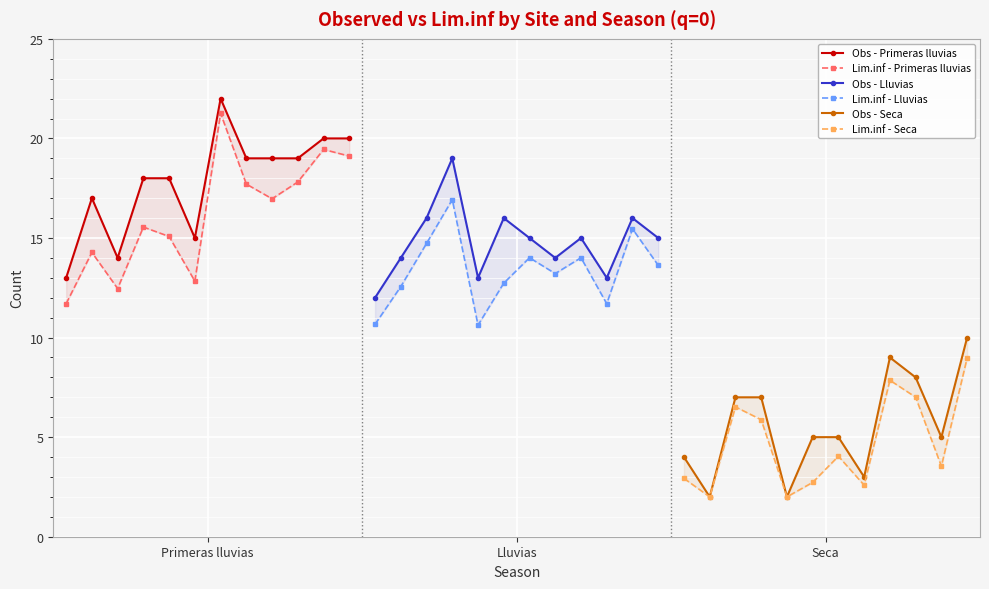

What is the difference between the second highest and minimum values in the Lim.inf - Lluvias series?

4.8